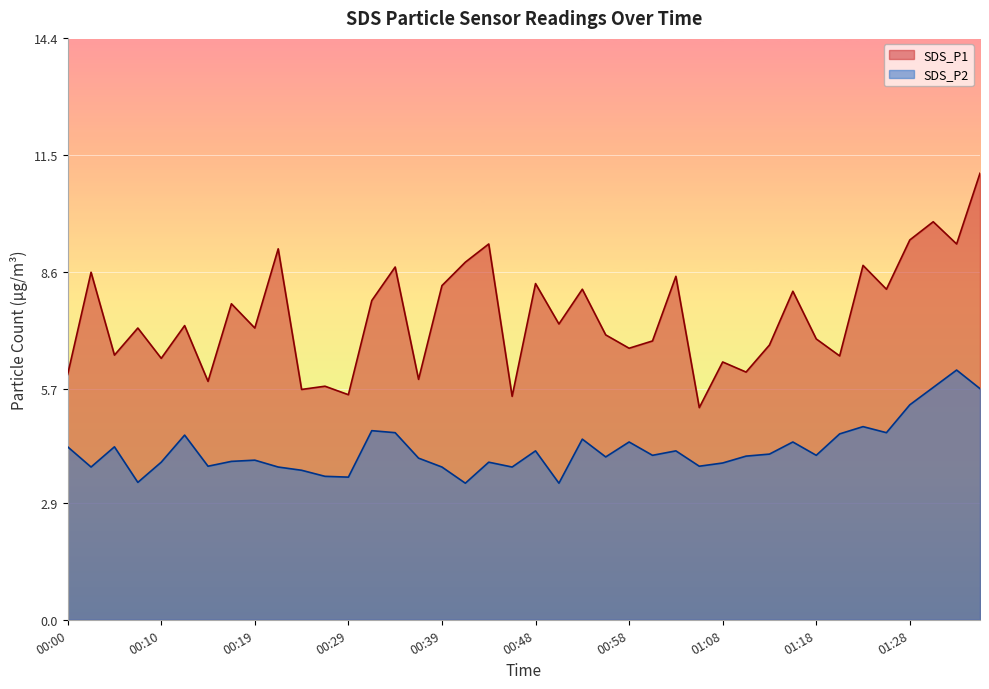

Between 01:21 and 01:26, which series saw the biggest shift?

SDS_P1